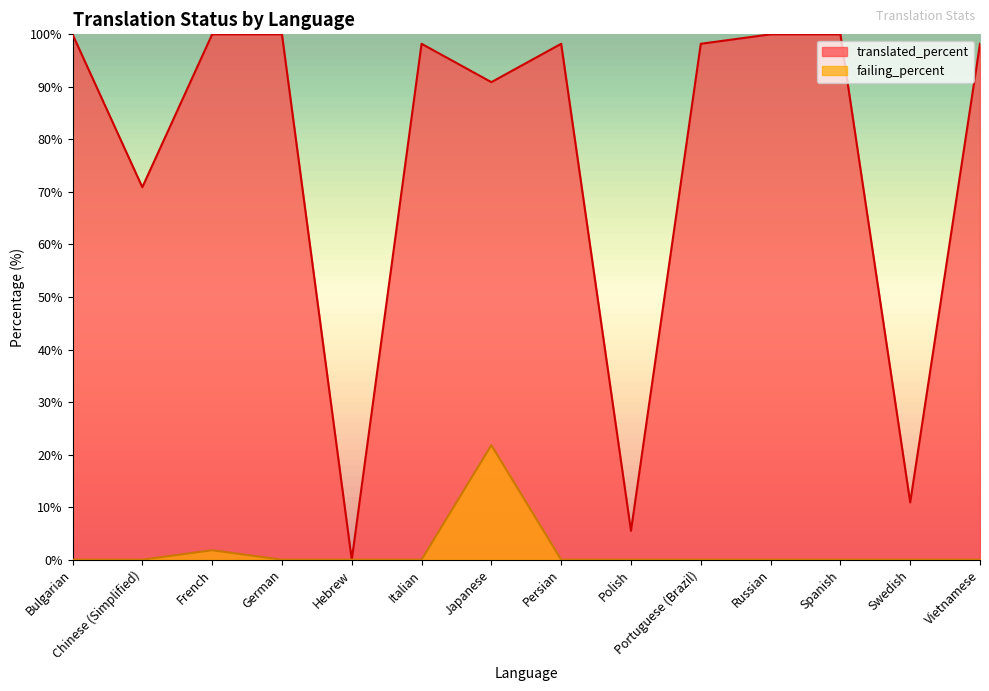

What is the total value across all series at Vietnamese?

98.2